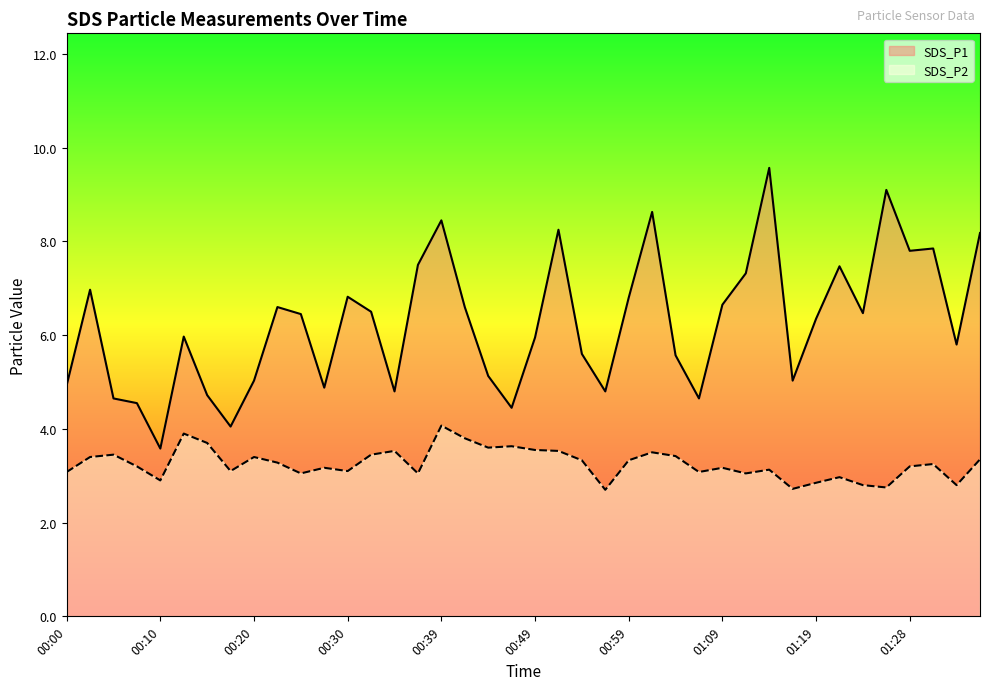

What is the average value of the SDS_P1 series?

6.3